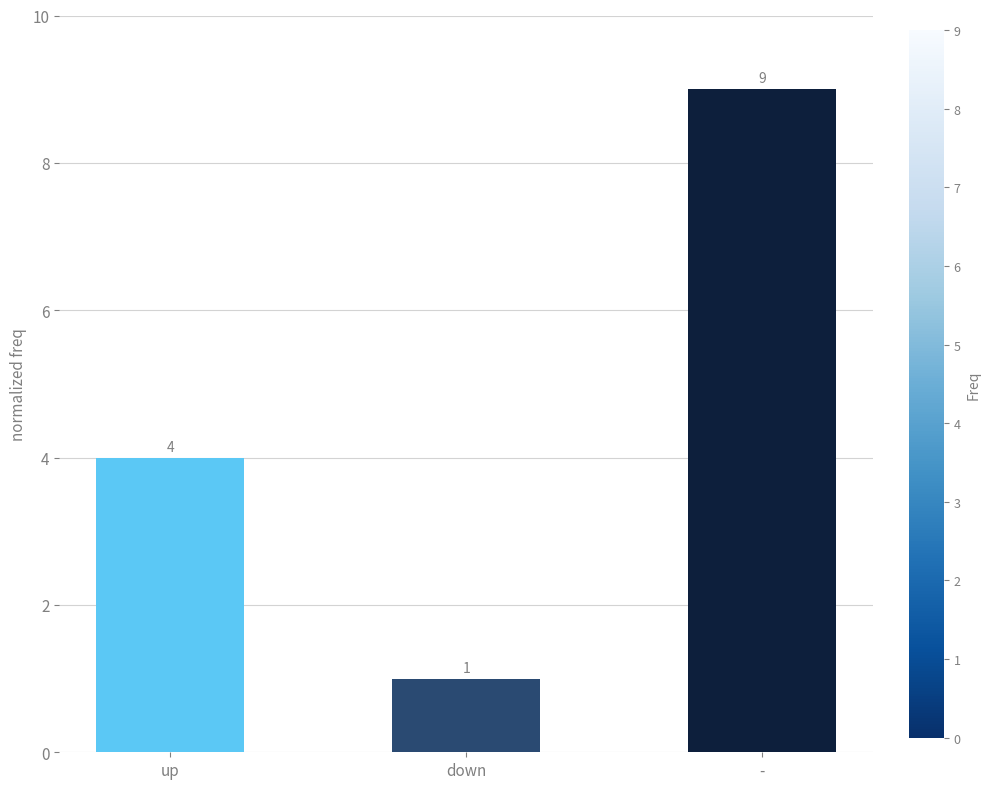

Reading left to right, extract all data points from this chart.

4	1	9